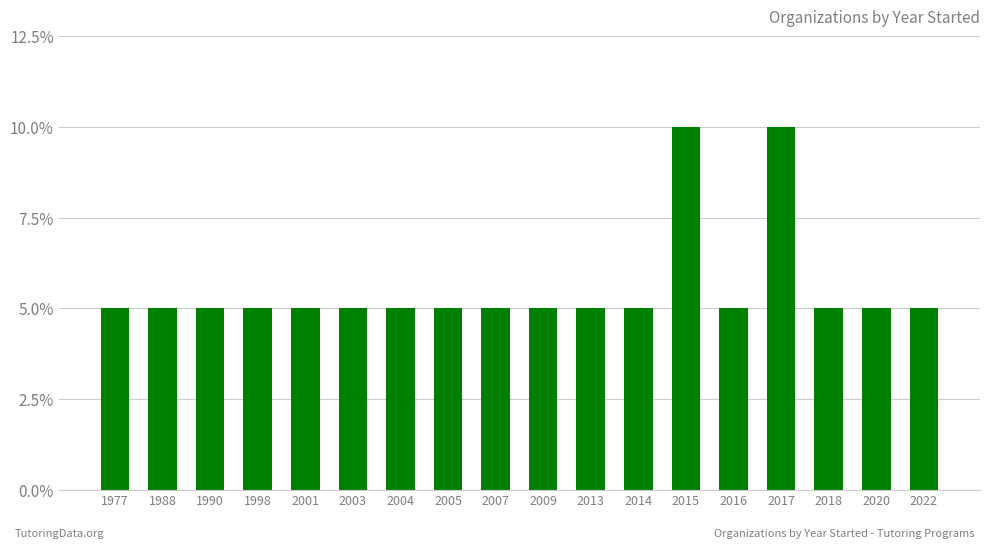

Rank the categories by value from lowest to highest.

1977, 1988, 1990, 1998, 2001, 2003, 2004, 2005, 2007, 2009, 2013, 2014, 2016, 2018, 2020, 2022, 2015, 2017